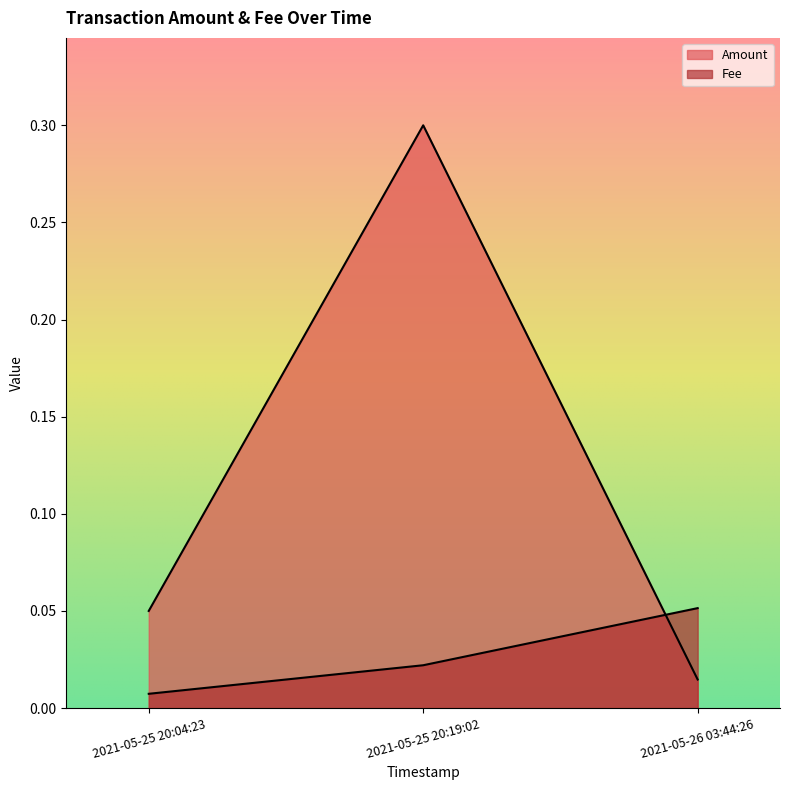

What is the sum of the Fee values at 2021-05-26 03:44:26 and 2021-05-25 20:04:23?

0.1